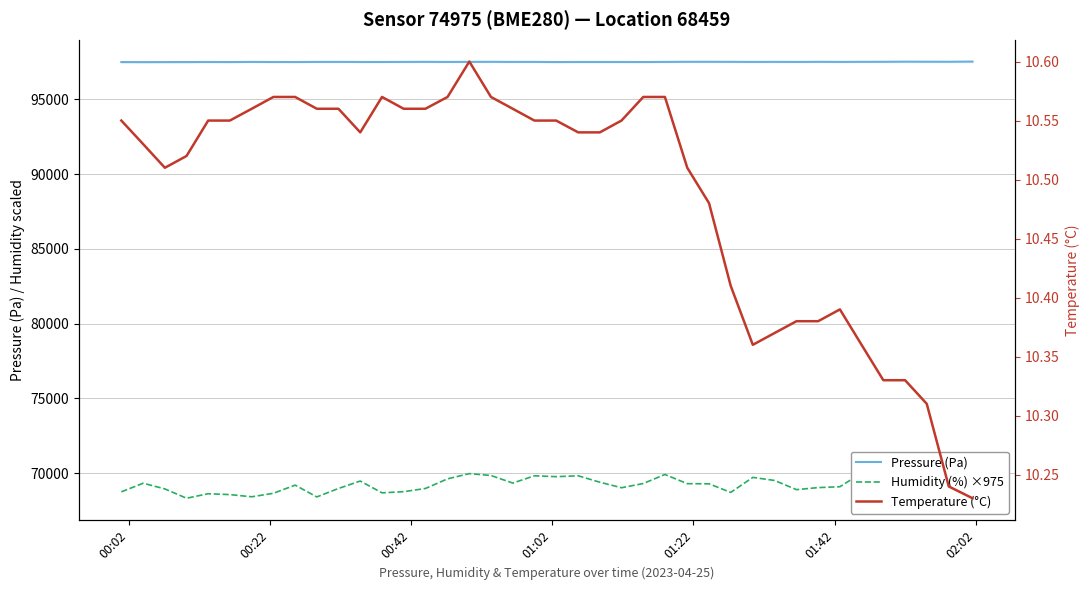

What is the highest value of the Pressure (Pa) series?

97523.2